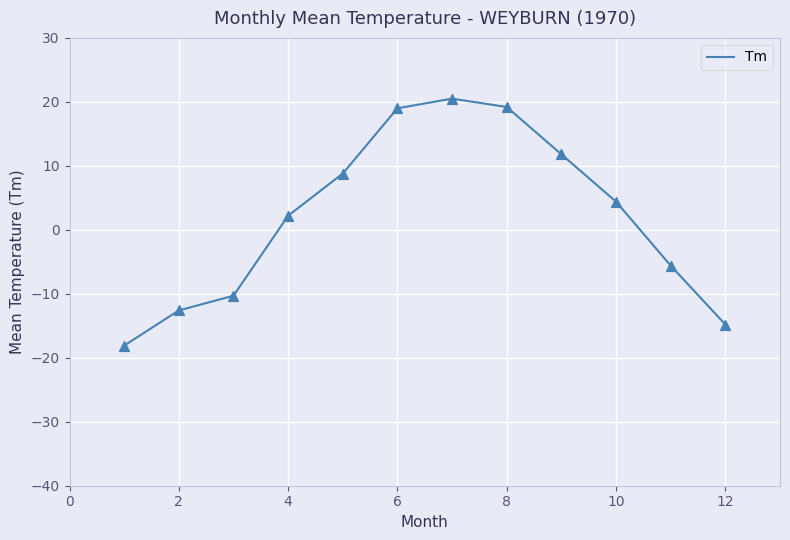

What is the minimum value shown in the chart?

-18.1